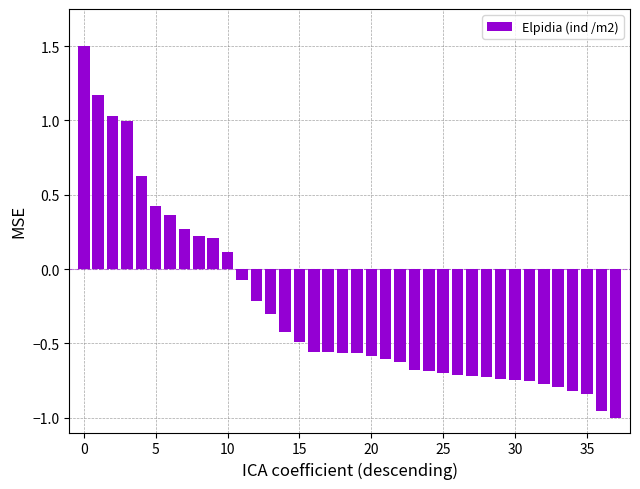

What is the value of the 14th bar from the left?

-0.3